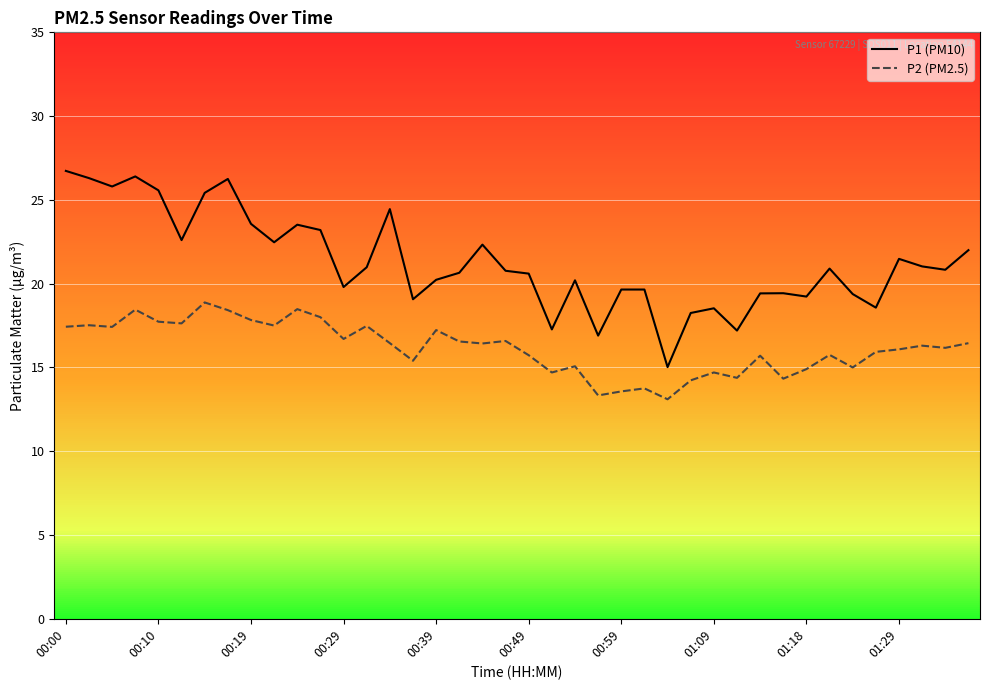

Which series has the largest range (max minus min)?

P1 (PM10)